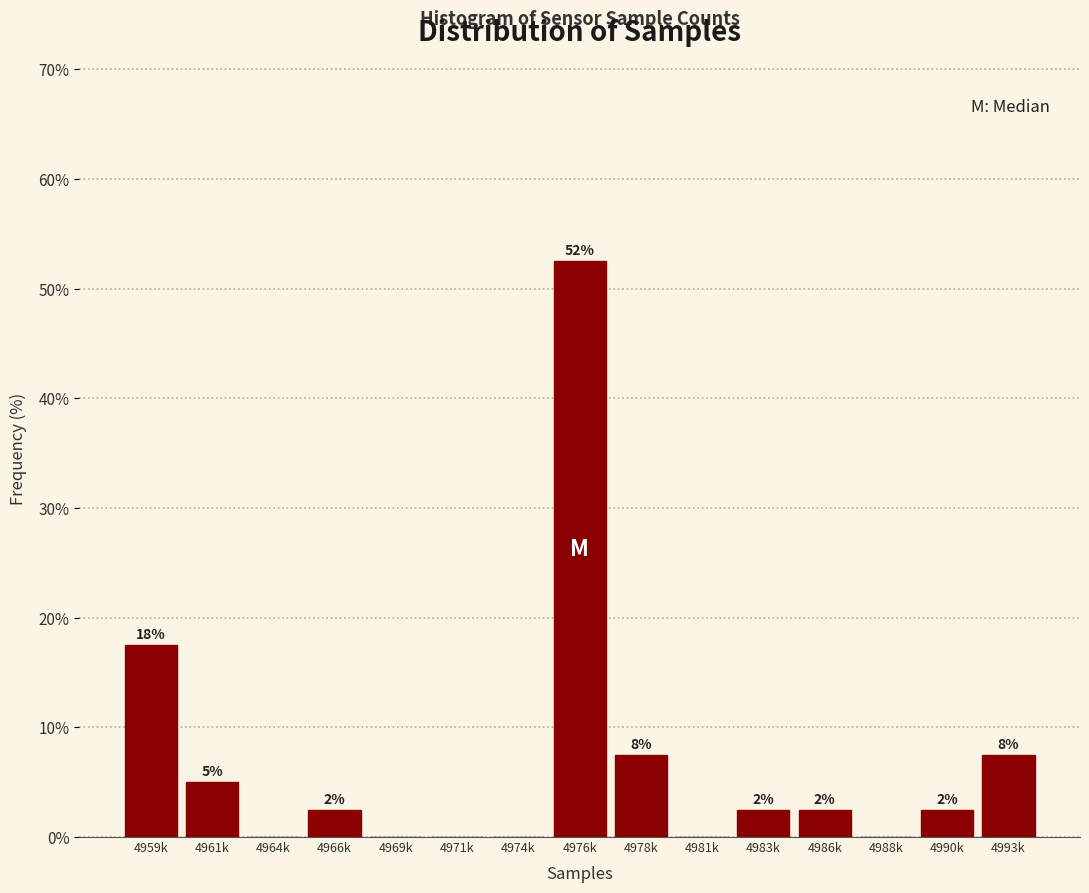

Are the bars horizontal?

No